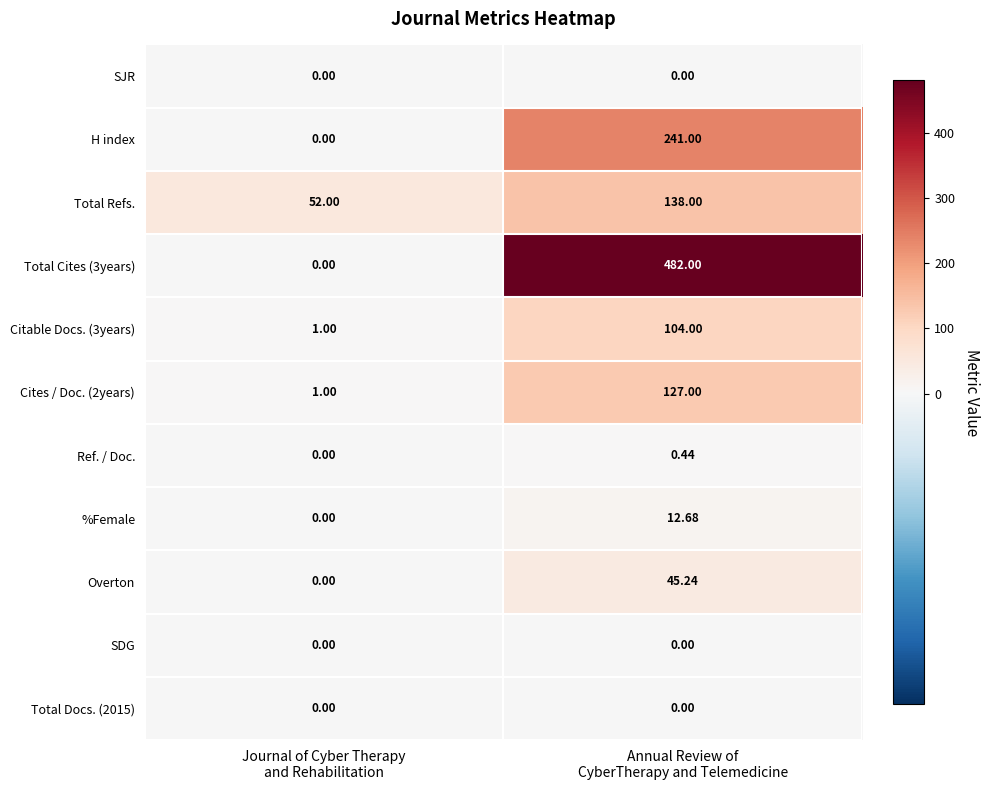

How many categories are shown in the chart?

2